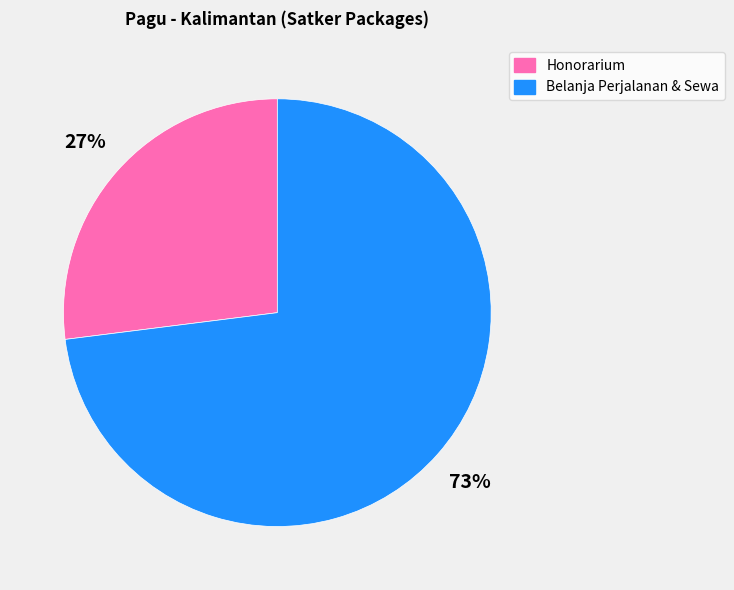

To the nearest percent, what is the average slice percentage?

50%